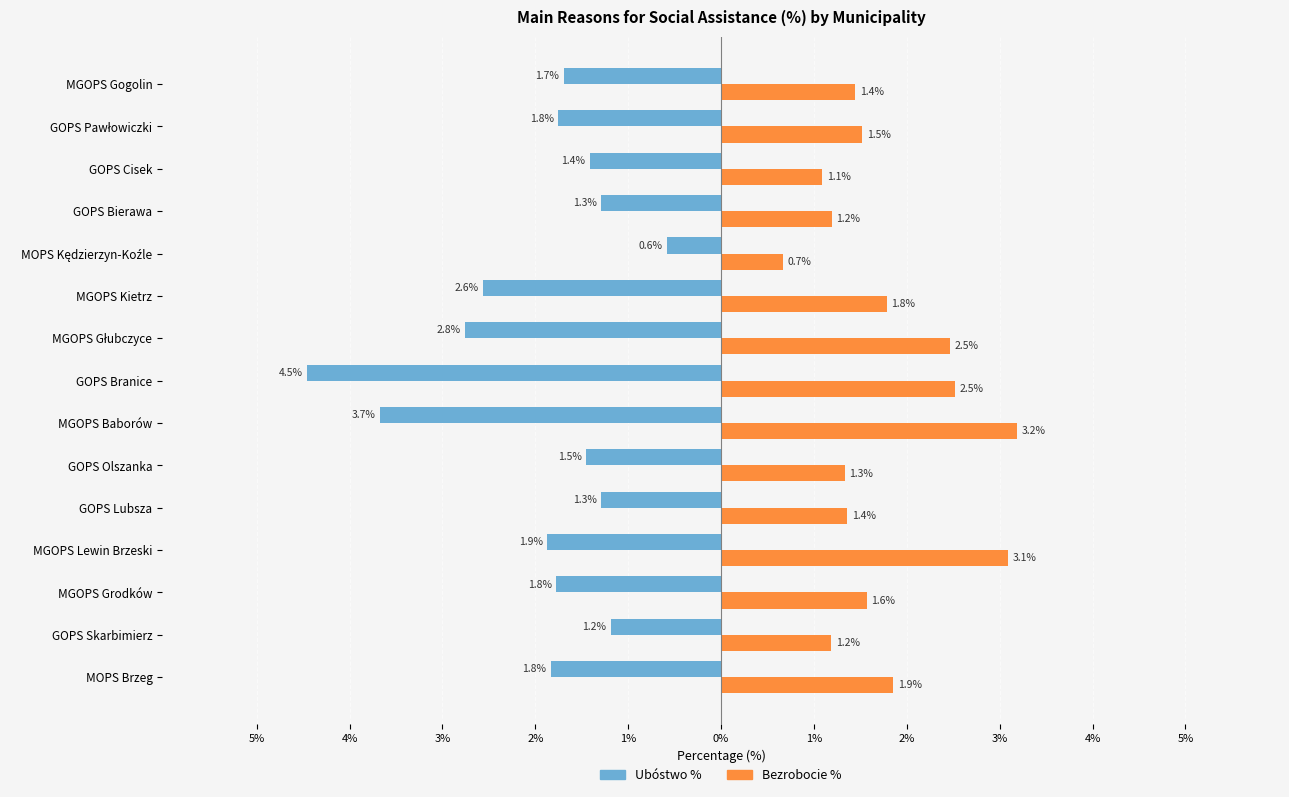

What are all the series names shown in the legend?

Ubóstwo %, Bezrobocie %